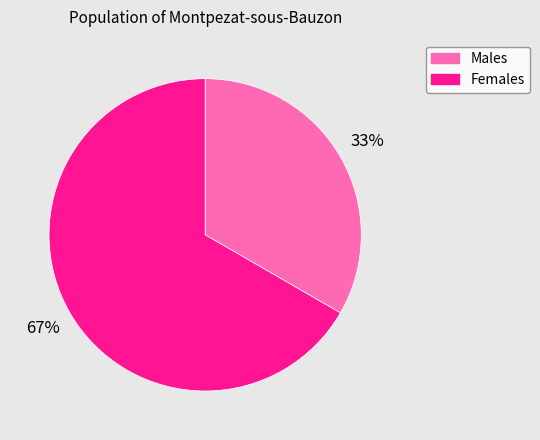

True or false: Males accounts for 33% of the total.

True